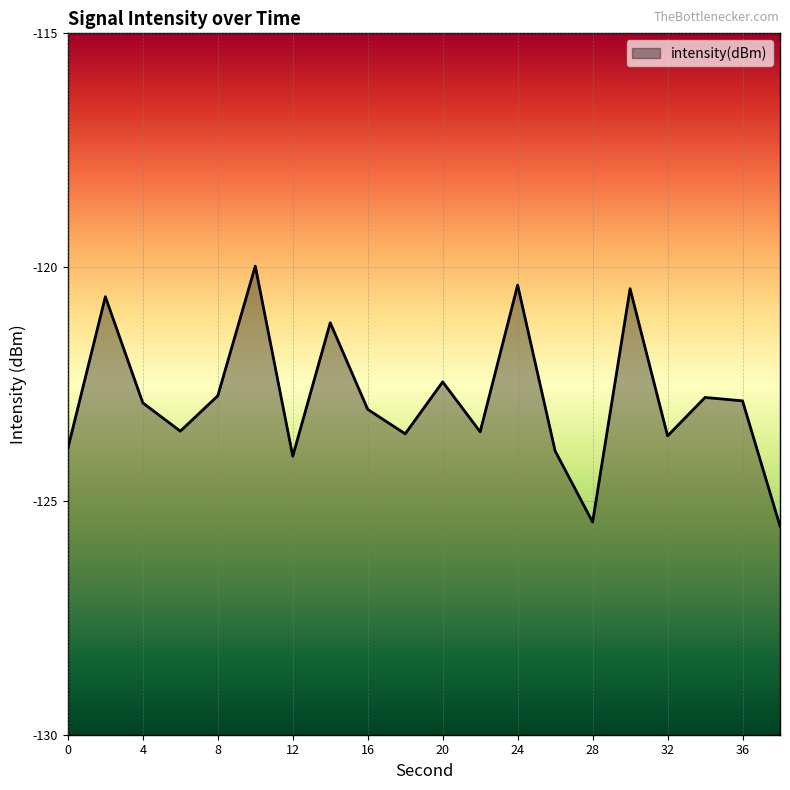

What is the sum of the values at 26 and 16?

-247.0